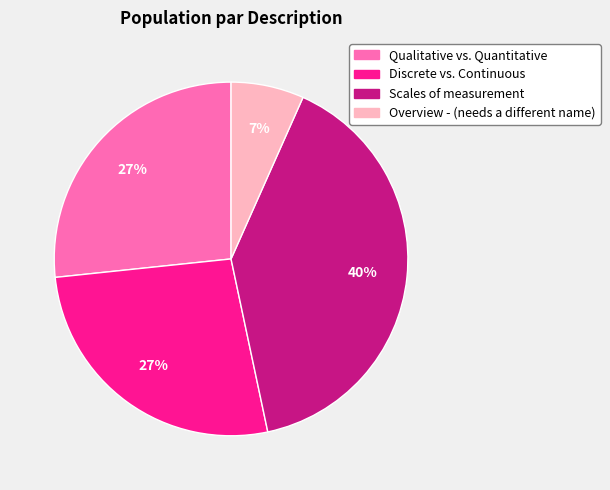

Does Scales of measurement account for over 50% of the chart?

No